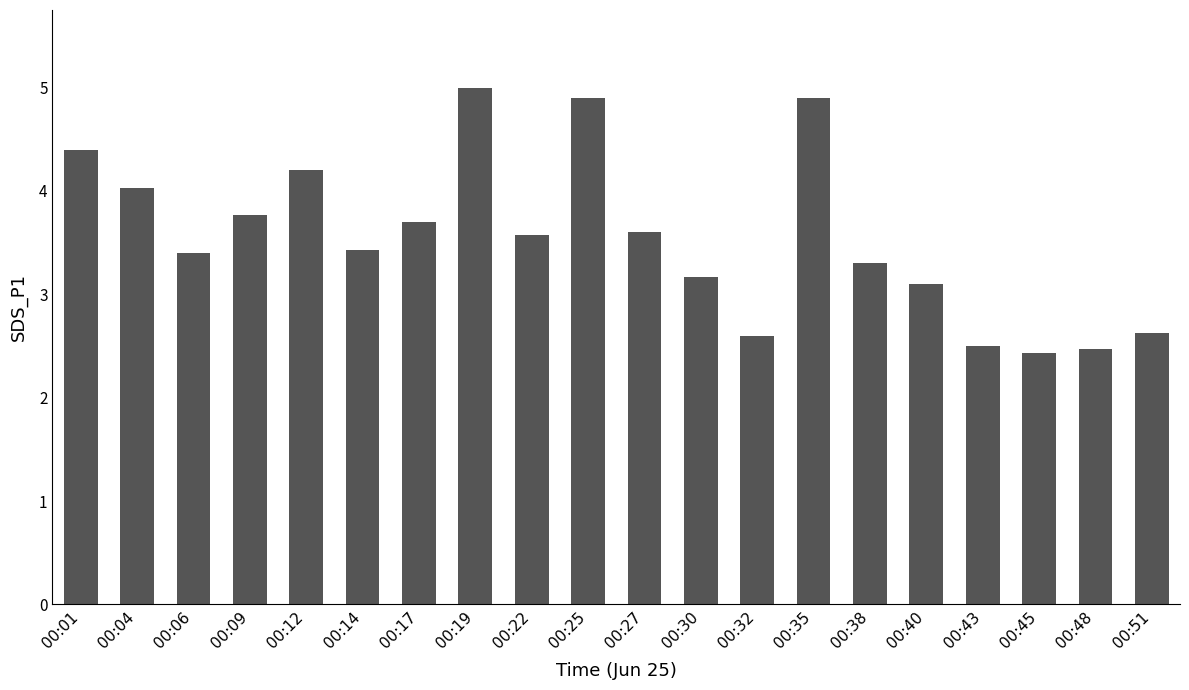

What is the greatest value displayed?

5.0